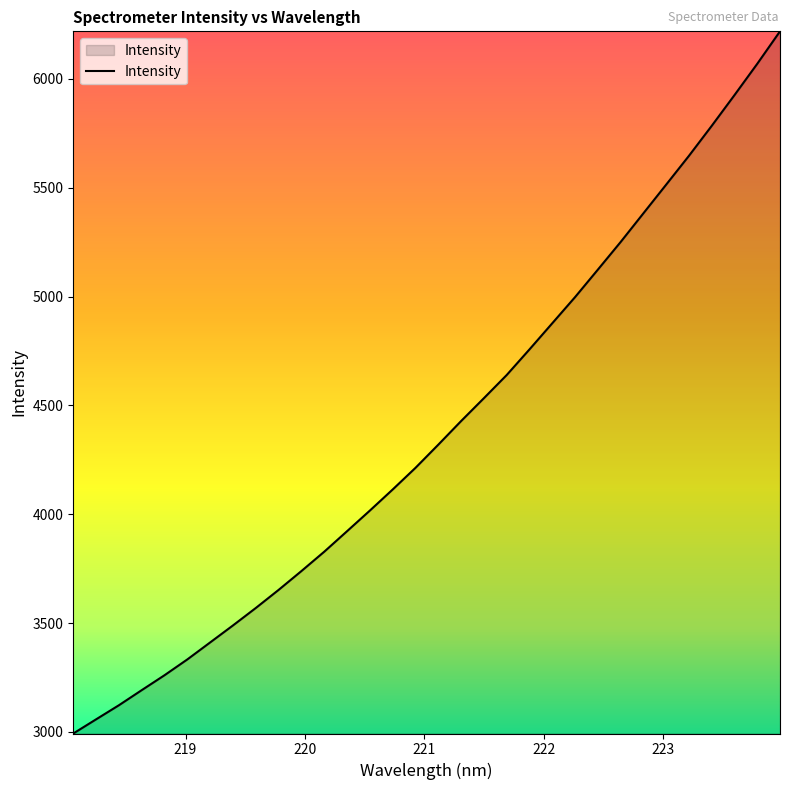

What is the difference between the maximum and minimum values?

3226.2